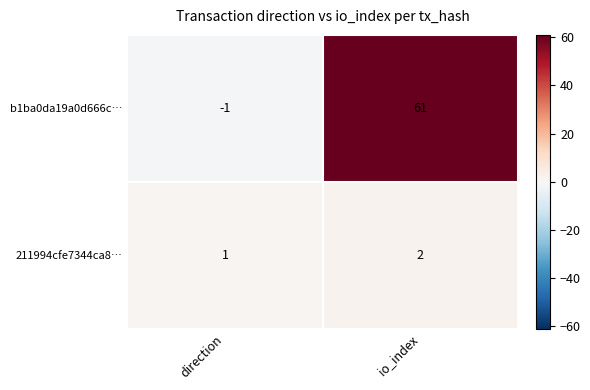

The b1ba0da19a0d666c… series shows 61 at io_index. True or false?

True